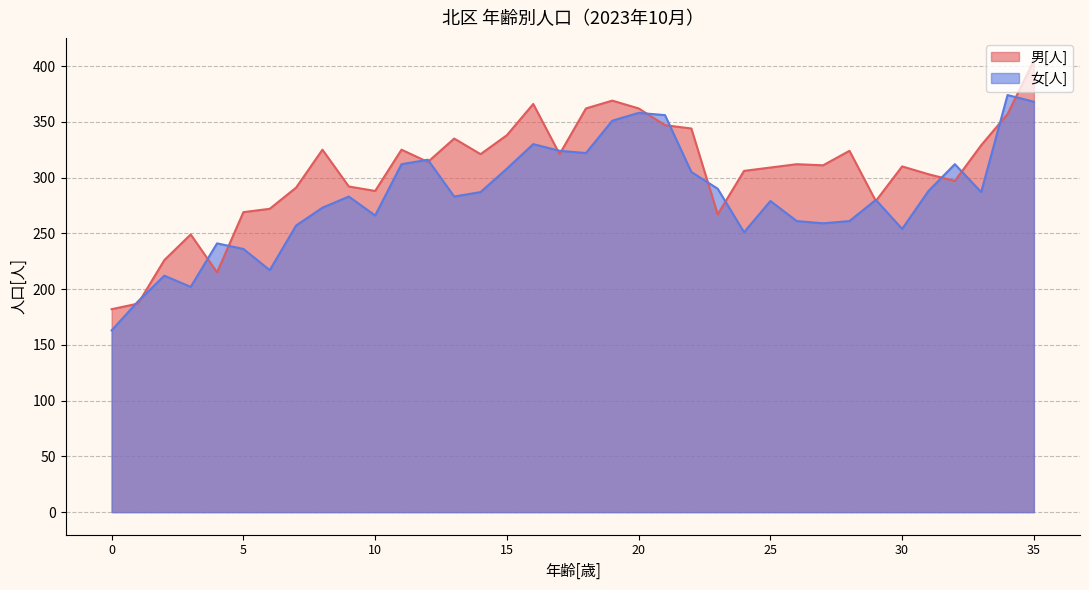

Where is 女[人] nearest to the value 268?

10